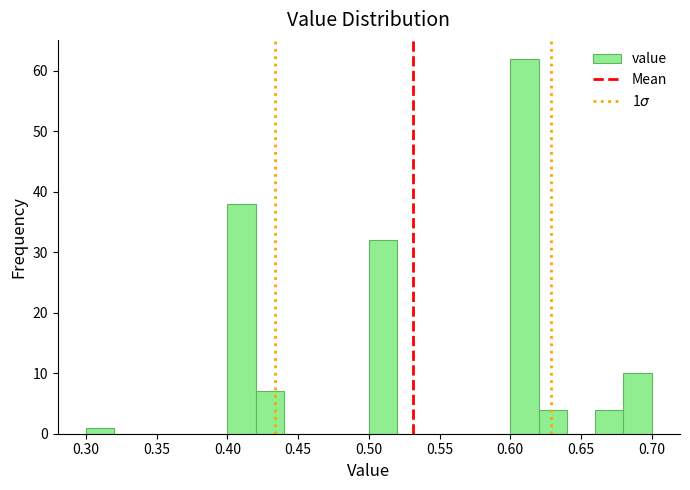

Over which range of the x-axis is the bar tallest?

0.60 to 0.62